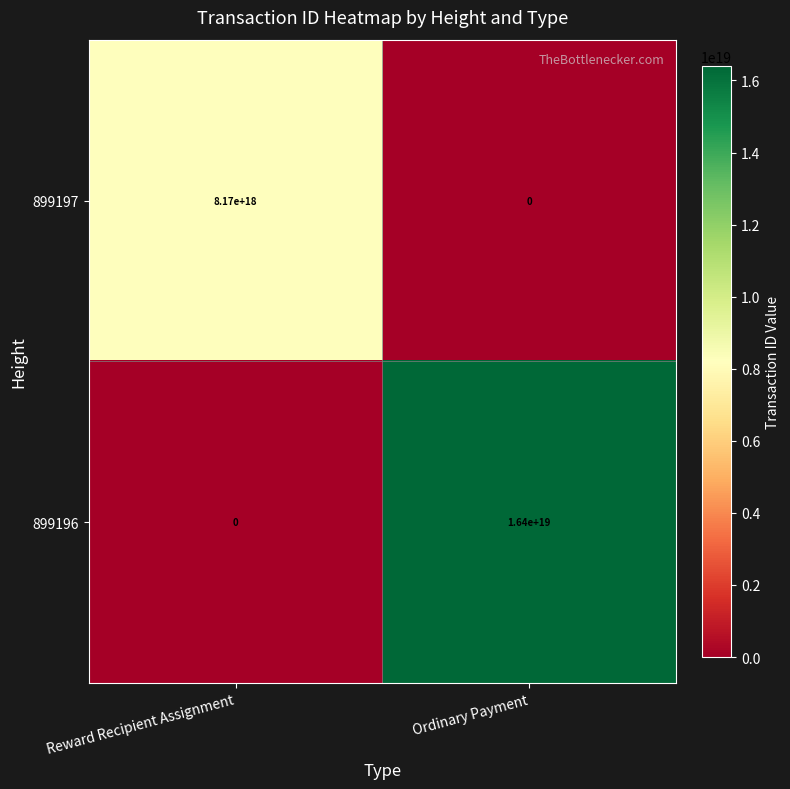

List the series in order of their peak value, highest first.

899196, 899197